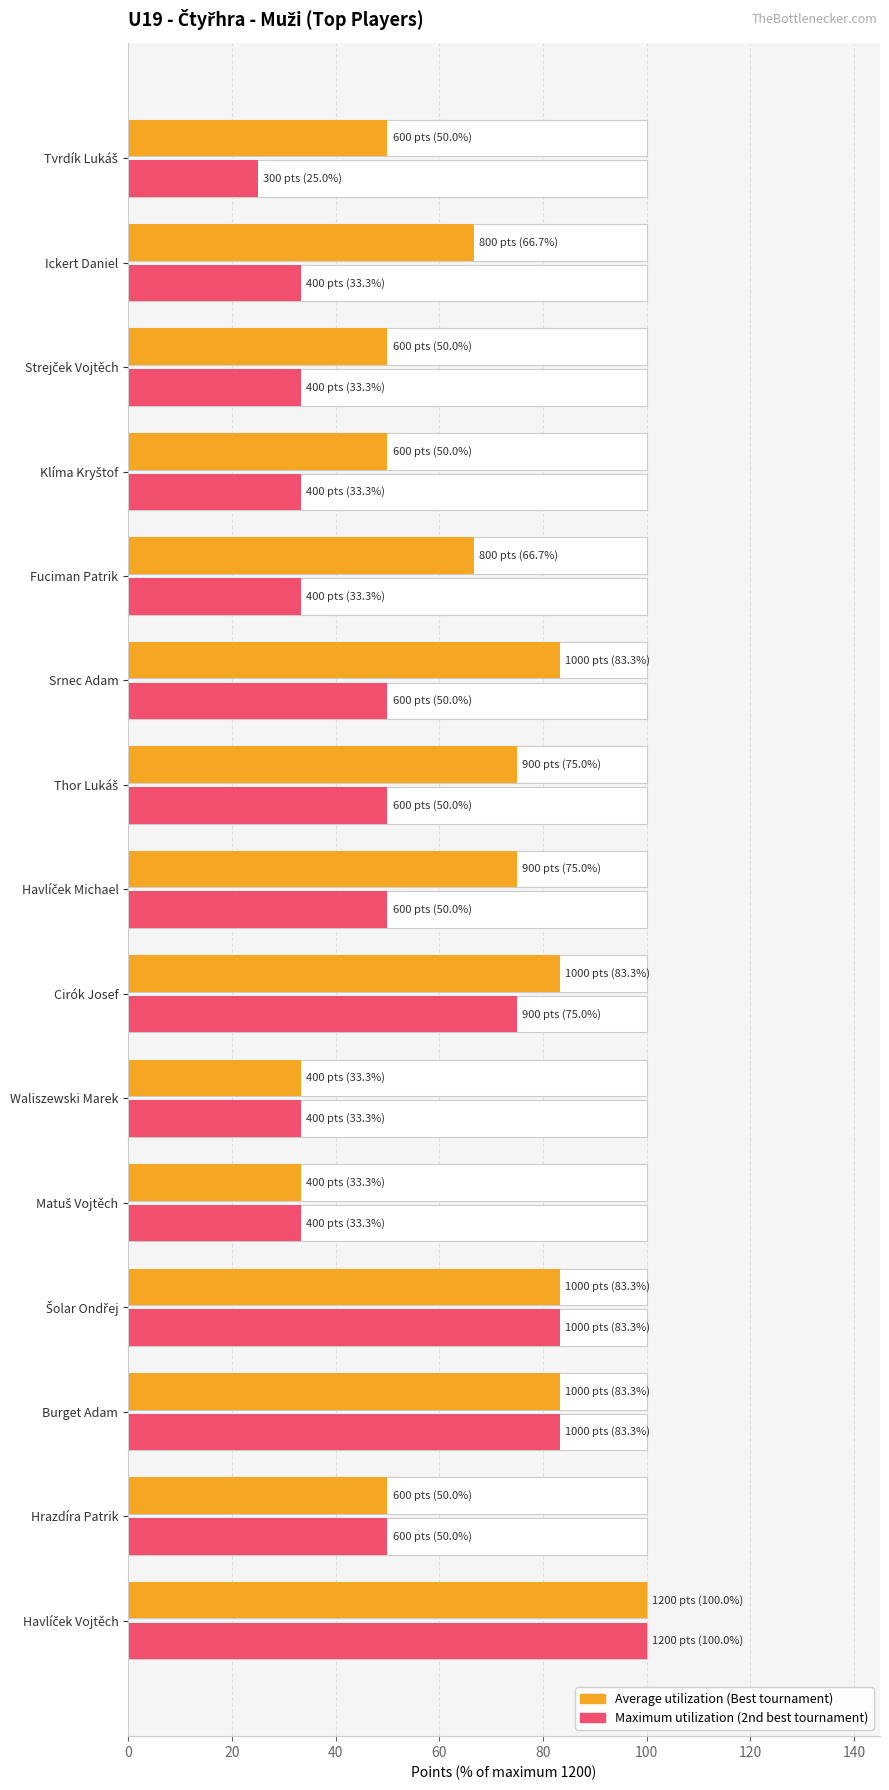

Which series changed the most between Šolar Ondřej and Waliszewski Marek?

Average utilization